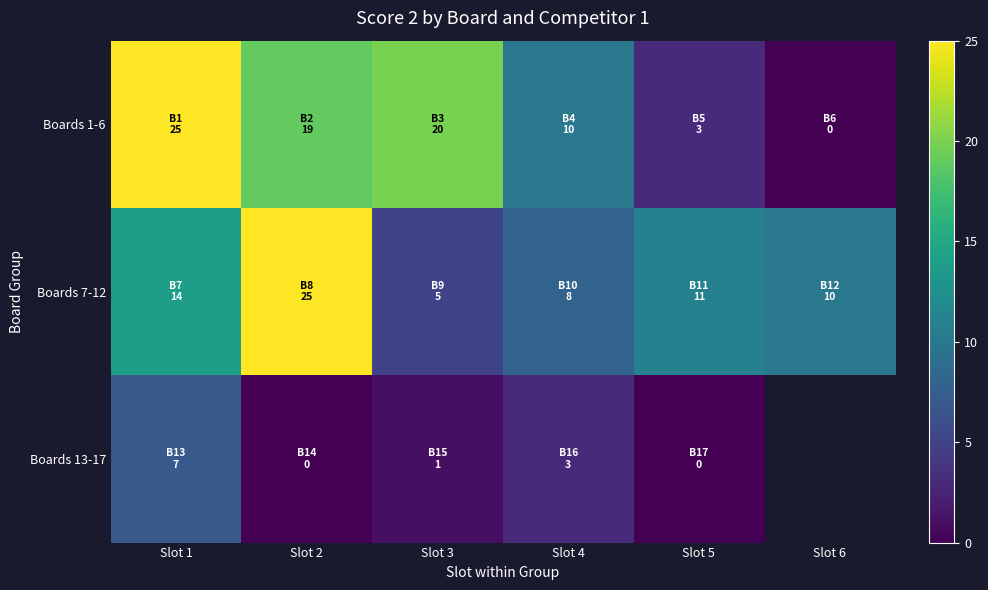

True or false: Boards 1-6 has a value of 1.7 at Slot 5.

False